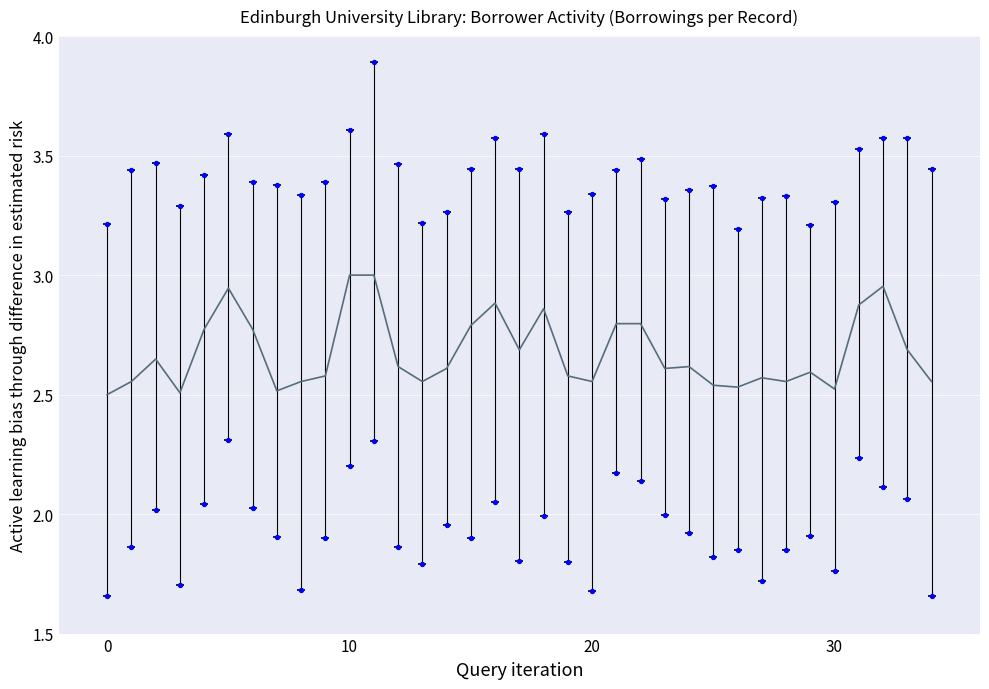

At how many categories does at least one series exceed 2?

35